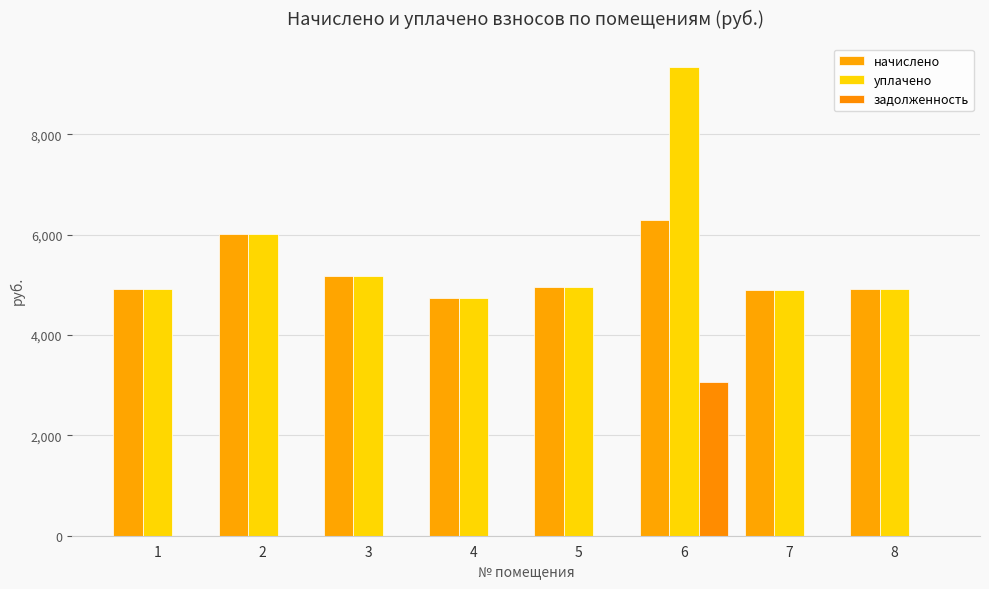

Reading right to left, what are all the values shown in this chart?

начислено: 4918.3	4893.5	6284.5	4951.4	4744.6	5175.0	6011.3	4918.3
уплачено: 4918.3	4893.5	9338.6	4951.4	4744.6	5175.5	6011.3	4918.3
задолженность: 0.0	0.0	3066.4	0.0	0.0	0.0	0.0	0.0